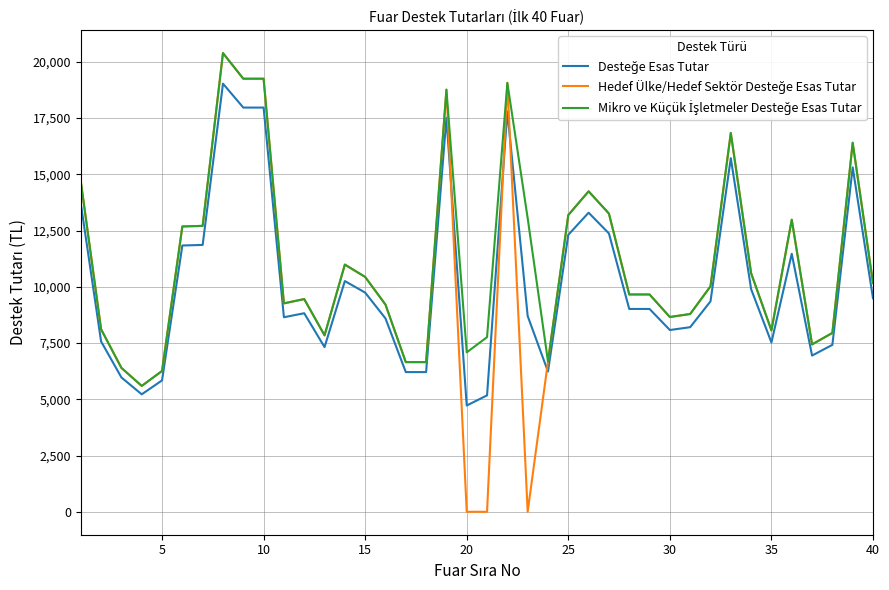

Is this an area chart (filled region under the line)?

No